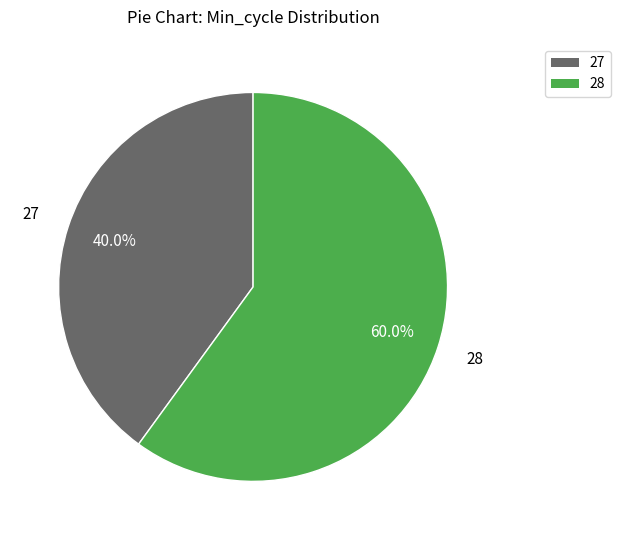

Rank the categories by value from highest to lowest.

28, 27